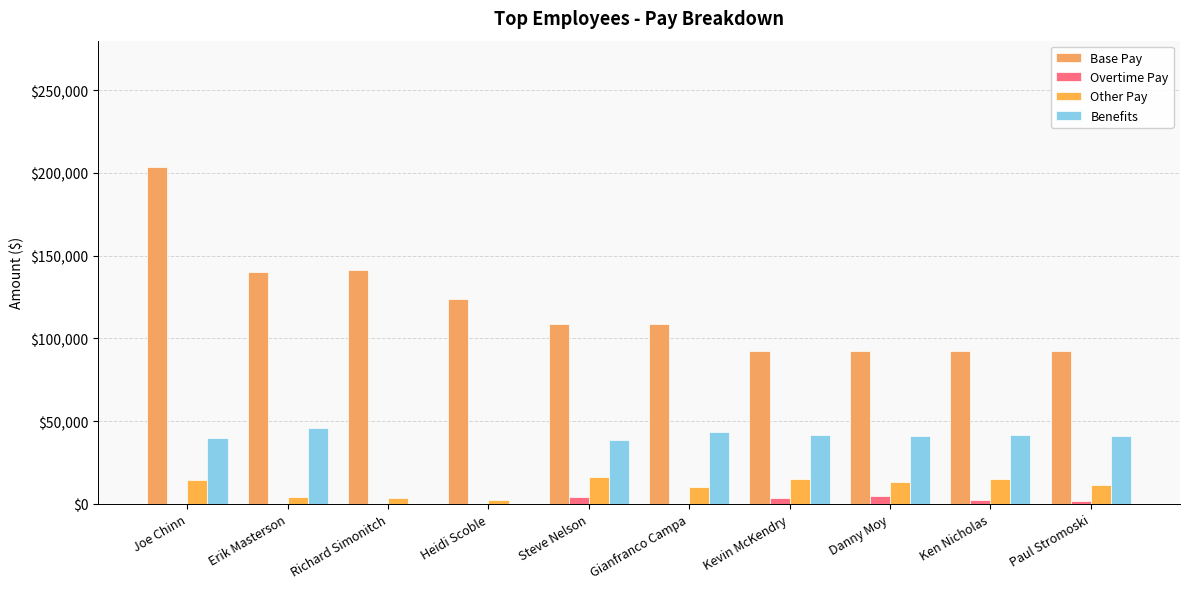

What is the average value of the Base Pay series?

119703